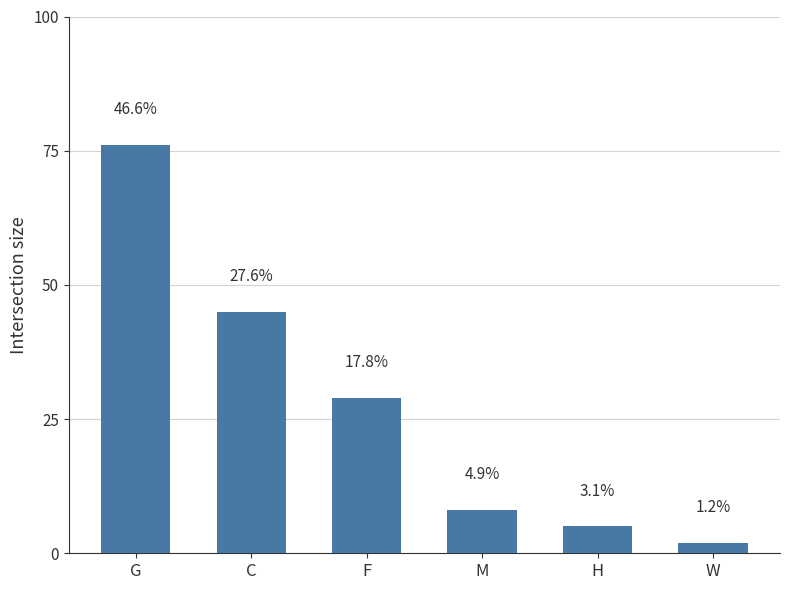

Are the bars horizontal?

No